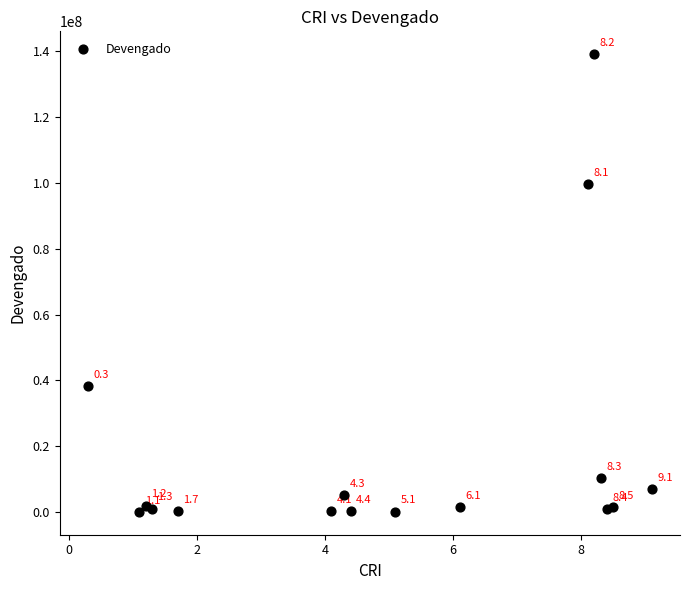

What is the range of Y values (max minus min)?

139147723.0